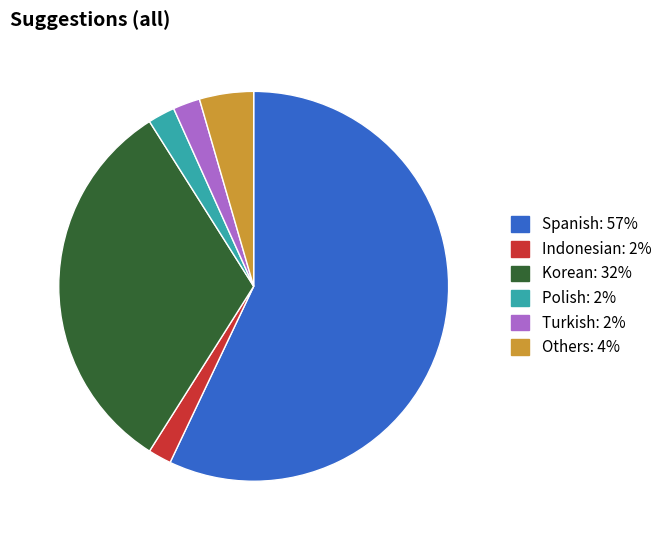

Is there any slice that represents more than half of the pie?

Yes